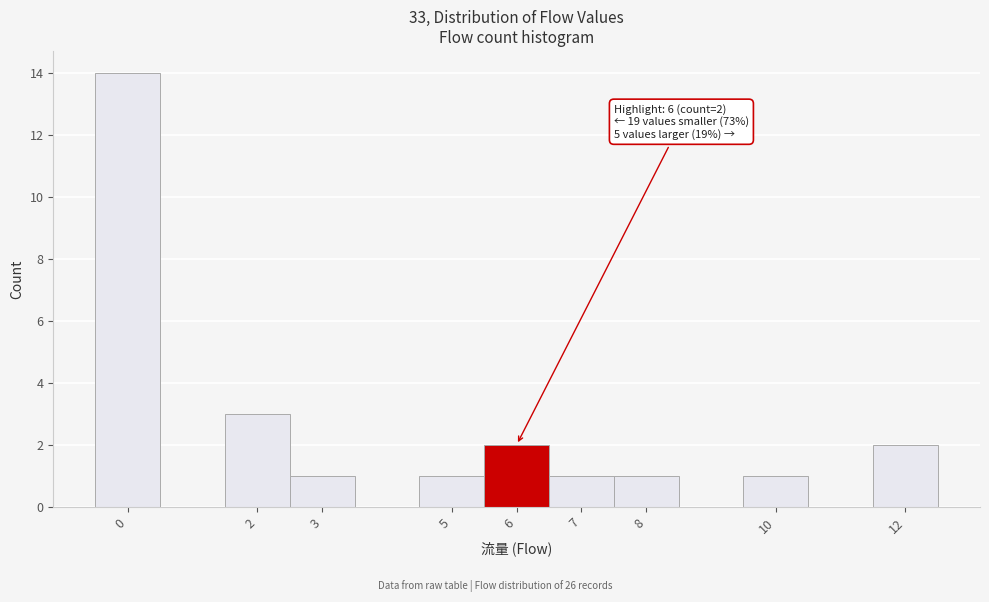

Over which range of the x-axis is the bar tallest?

-0.5 to 0.5